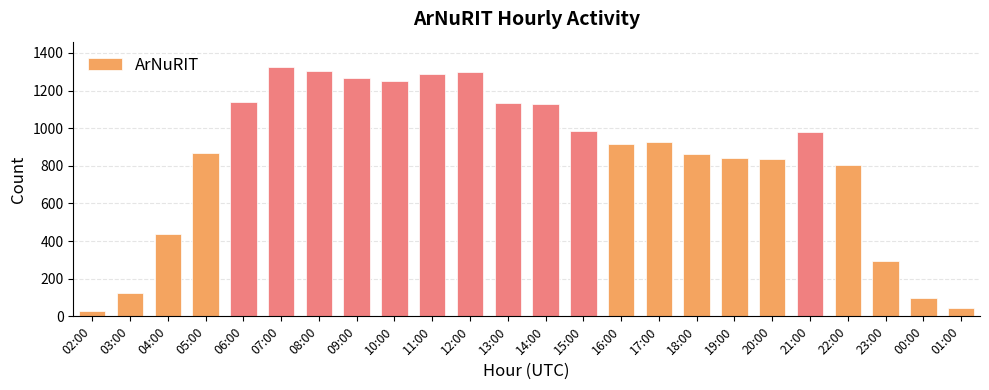

Between 02:00 and 08:00, which is larger?

08:00